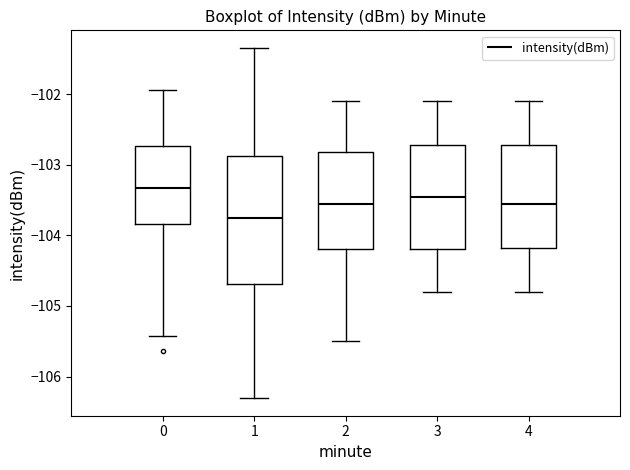

Reading left to right, read every box against the y-axis: the position of its median line, the range the box covers, and the ends of its whiskers. The values are not printed on the chart, so give them approximately, as read against the axis.

0: median -103.3, box -103.8 to -102.7, whiskers -105.4 to -101.9
1: median -103.7, box -104.7 to -102.9, whiskers -106.3 to -101.3
2: median -103.5, box -104.2 to -102.8, whiskers -105.5 to -102.1
3: median -103.4, box -104.2 to -102.7, whiskers -104.8 to -102.1
4: median -103.5, box -104.2 to -102.7, whiskers -104.8 to -102.1